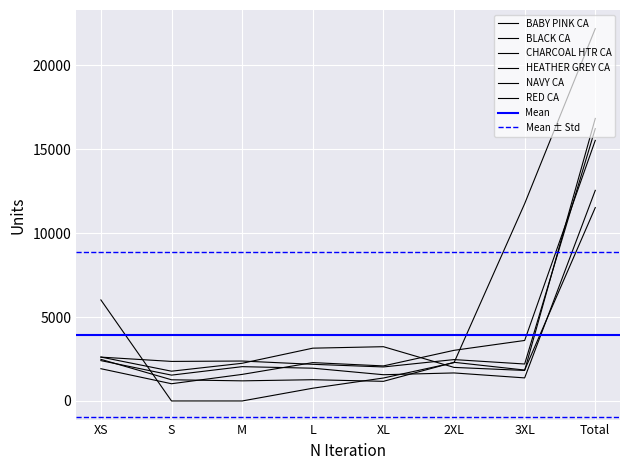

List the labels in order of RED CA value, smallest first.

XL, M, S, L, 3XL, 2XL, XS, Total